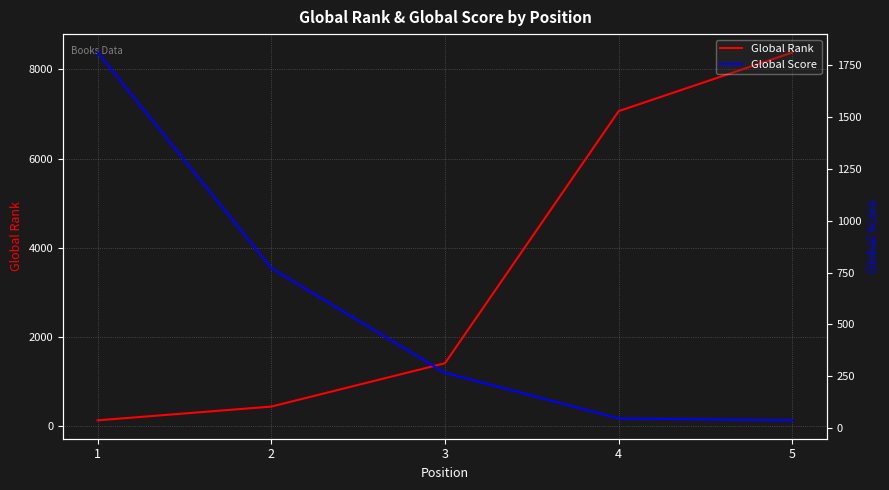

How many lines are shown in the chart?

2